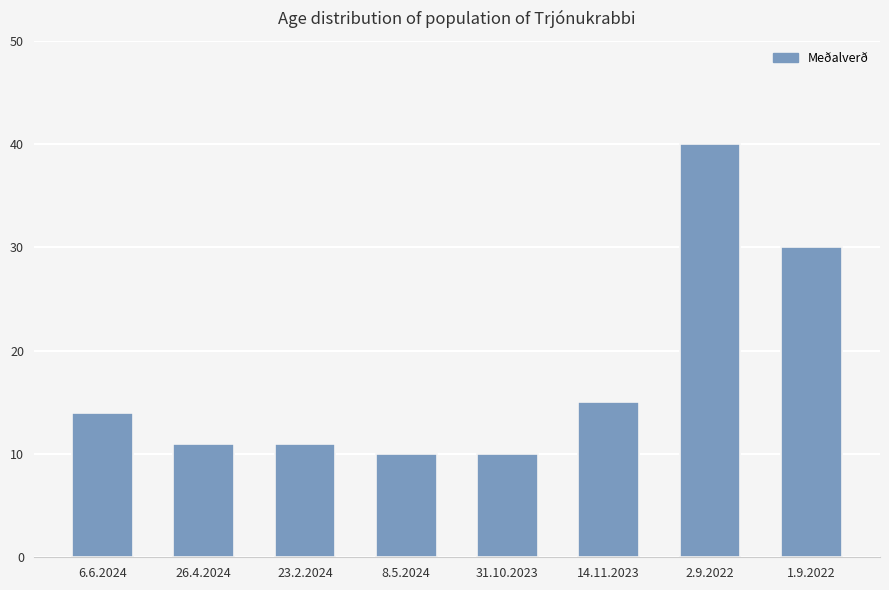

What is the minimum value shown in the chart?

10